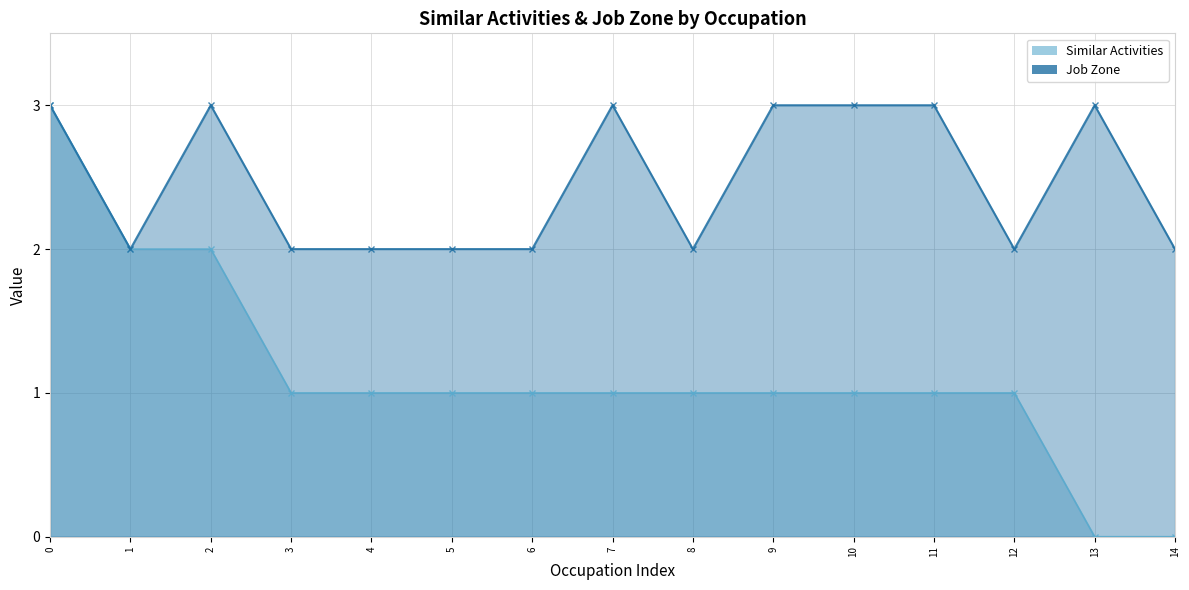

List the series in order of their peak value, highest first.

Similar Activities, Job Zone